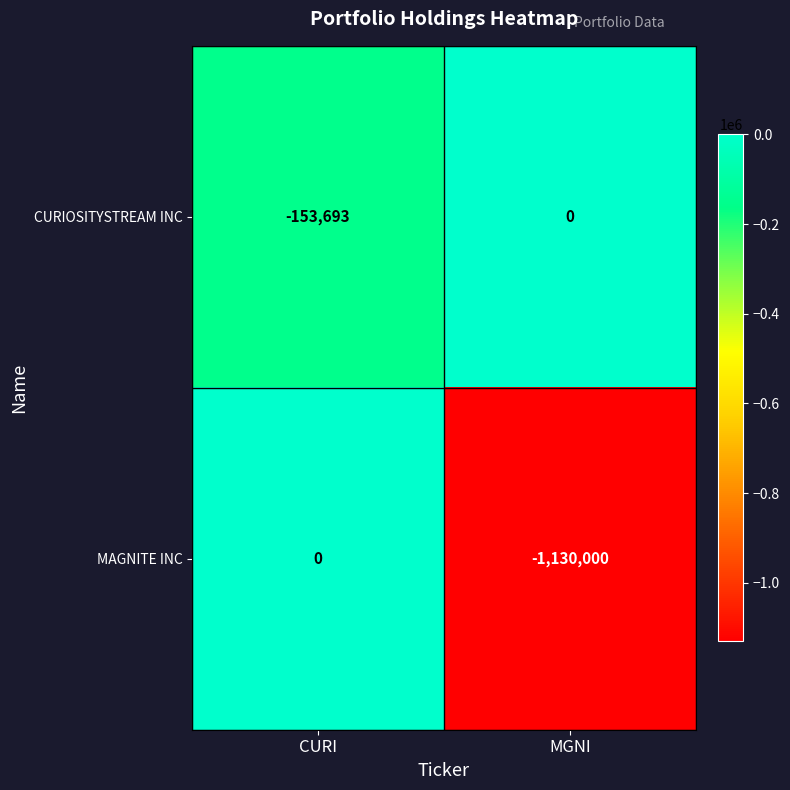

Which series has the largest total across all categories?

CURIOSITYSTREAM INC